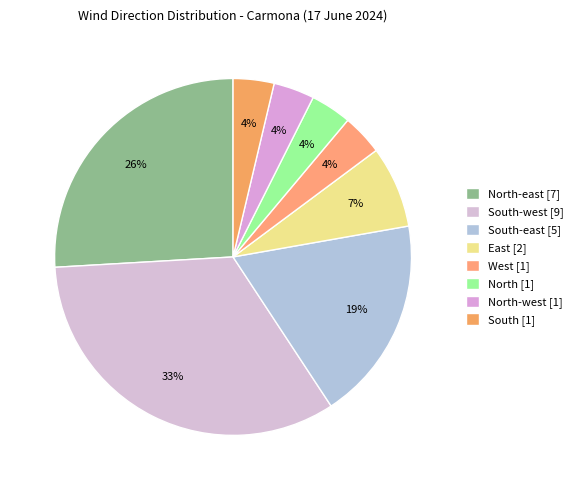

Which category has the biggest portion of the pie?

South-west [9]